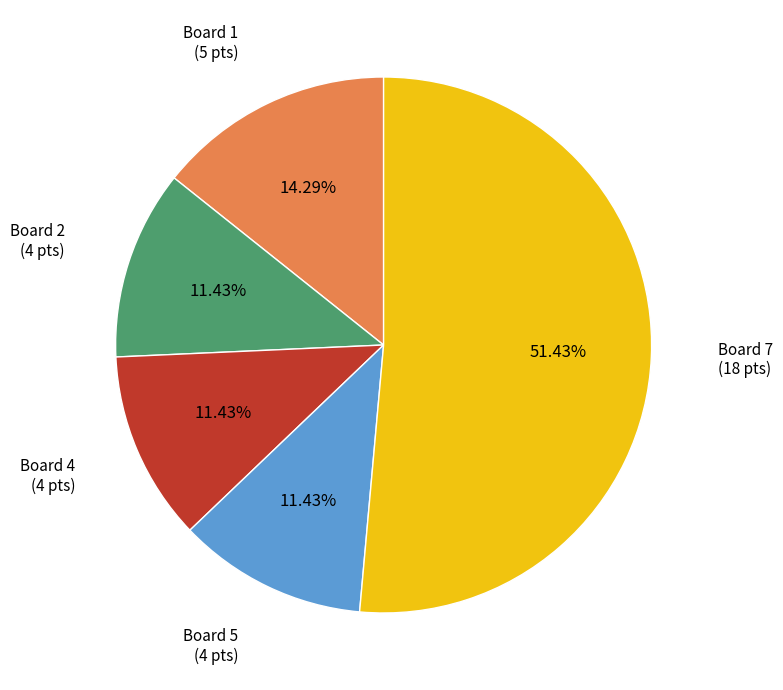

Is there a majority slice in this chart?

Yes